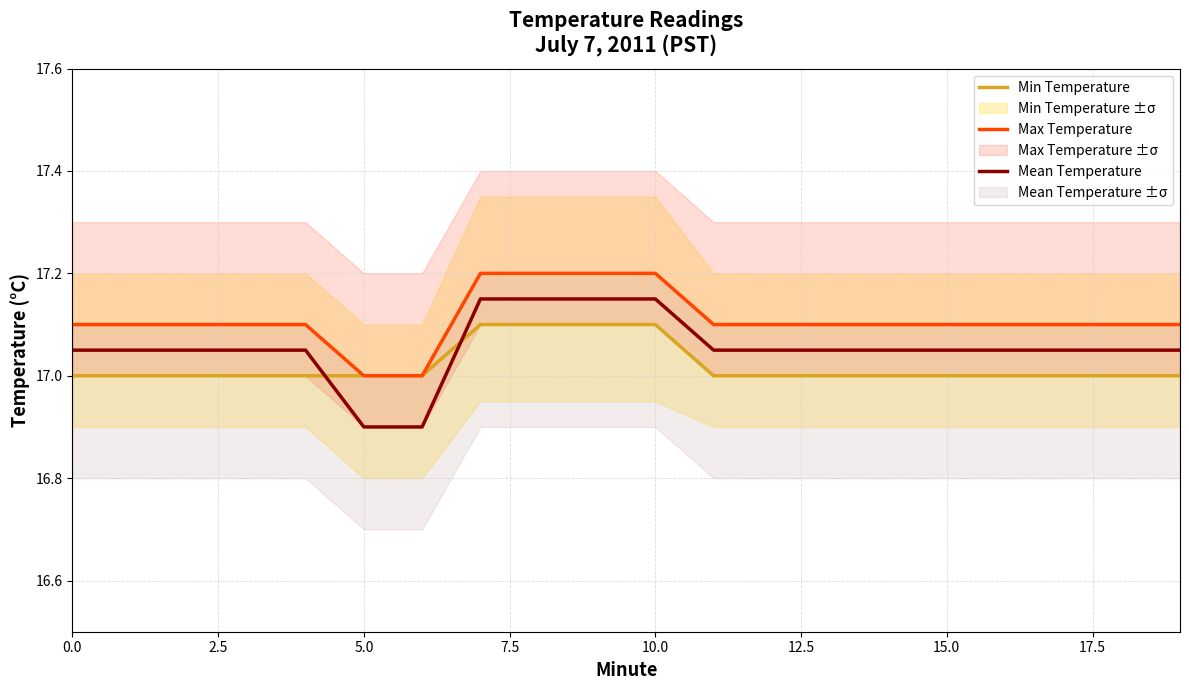

How many series are shown in this chart?

3